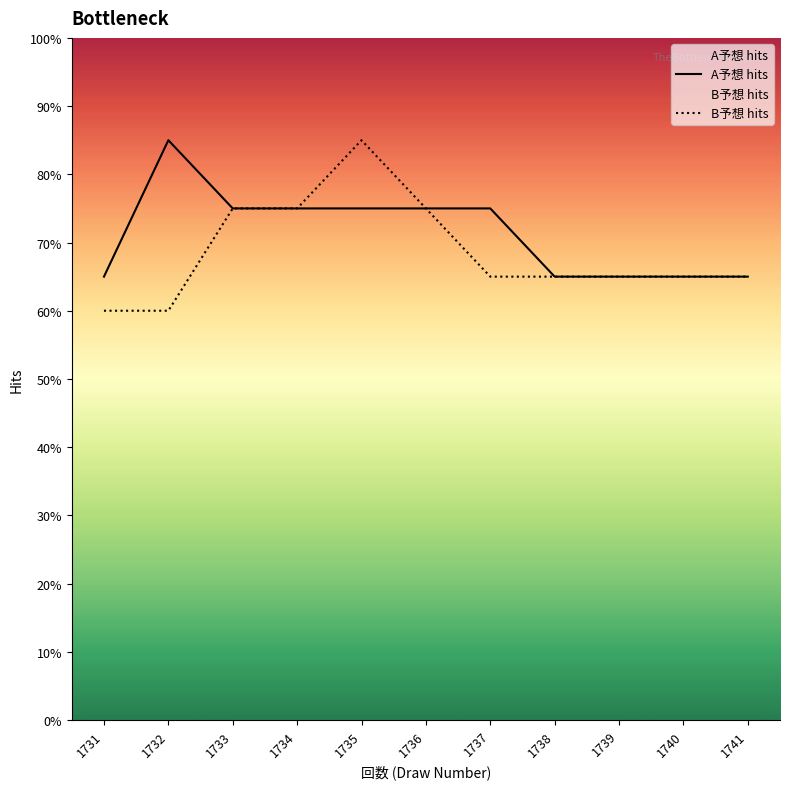

Does the chart have visible grid lines?

No